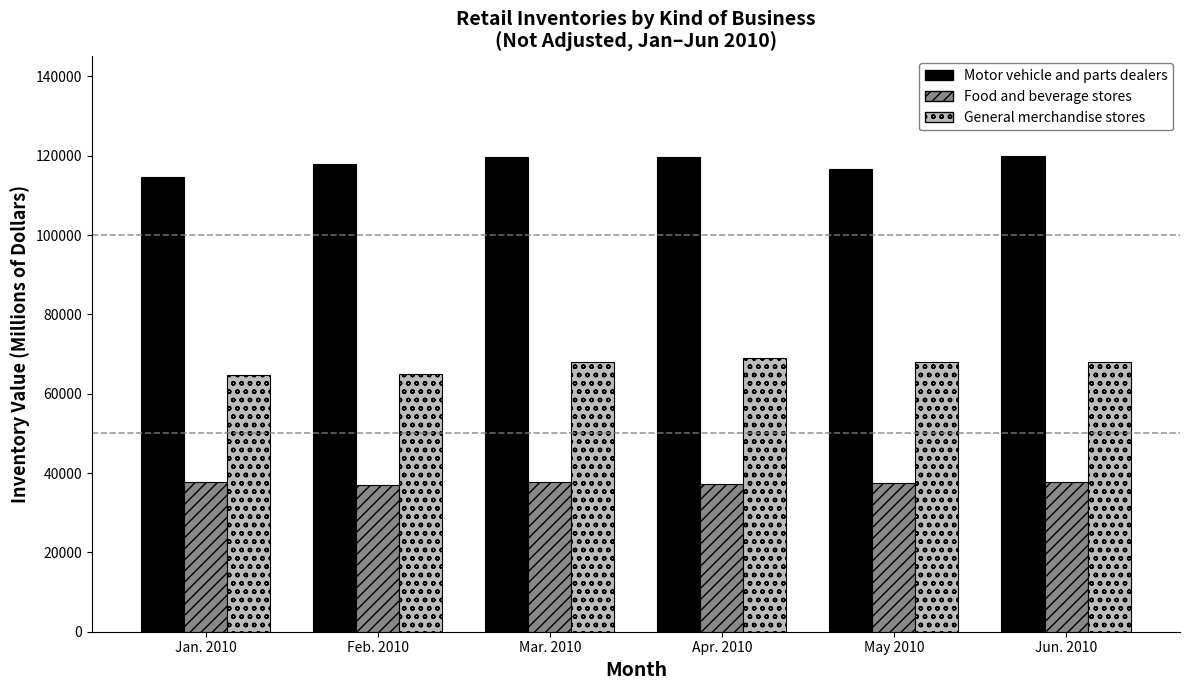

True or false: Motor vehicle and parts dealers has a value of 55115 at Feb. 2010.

False